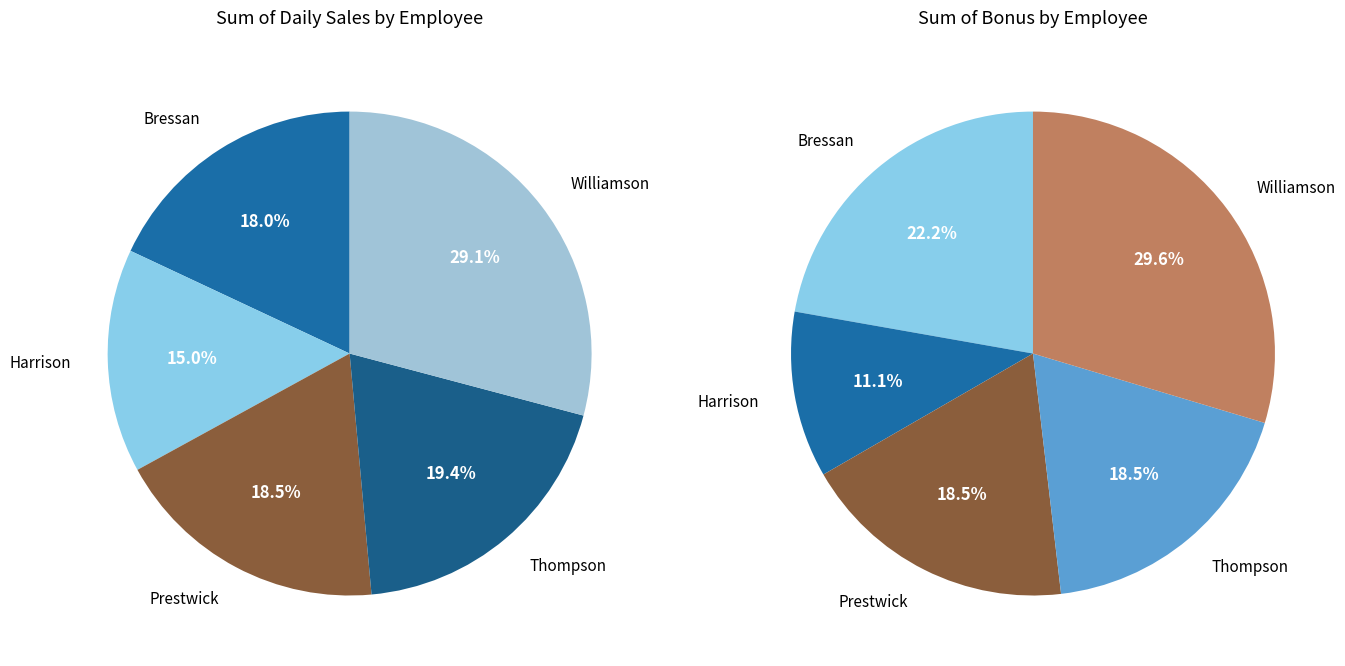

What is the largest slice in the pie chart?

Williamson